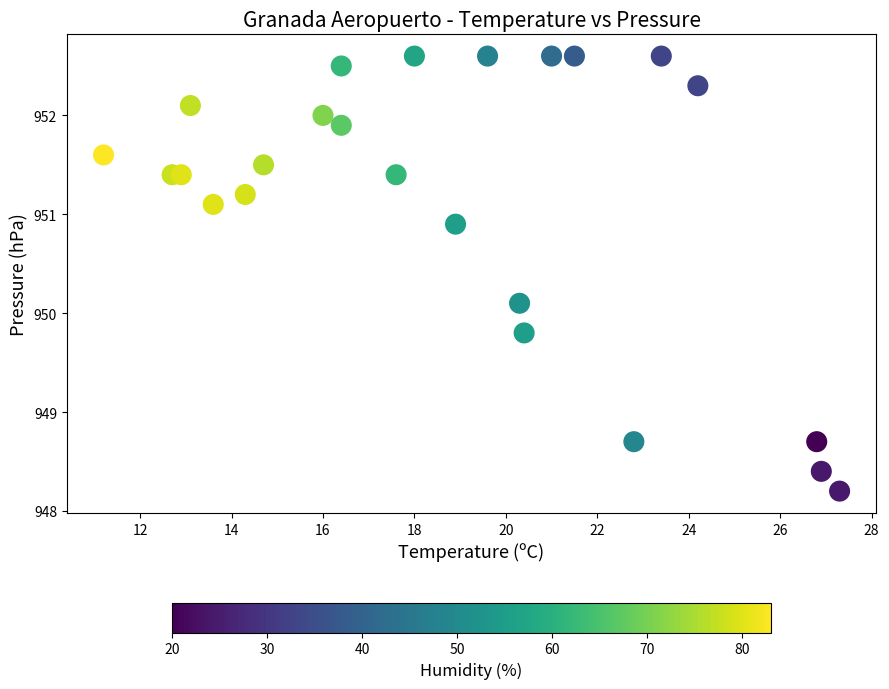

What is the range of Y values (max minus min)?

4.4